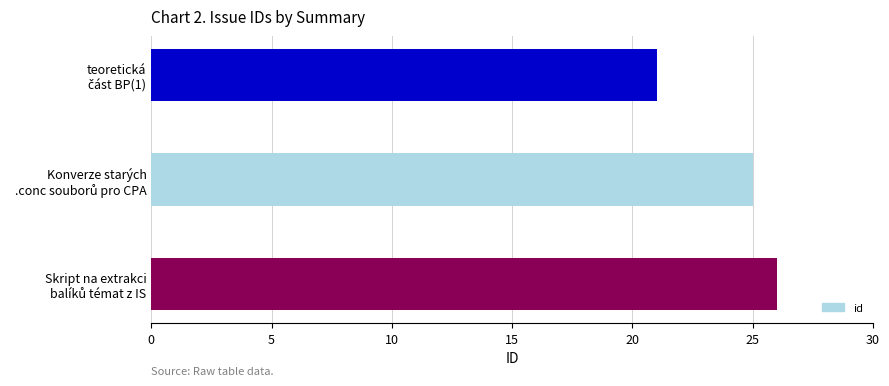

Reading bottom to top, extract all data points from this chart.

26	25	21